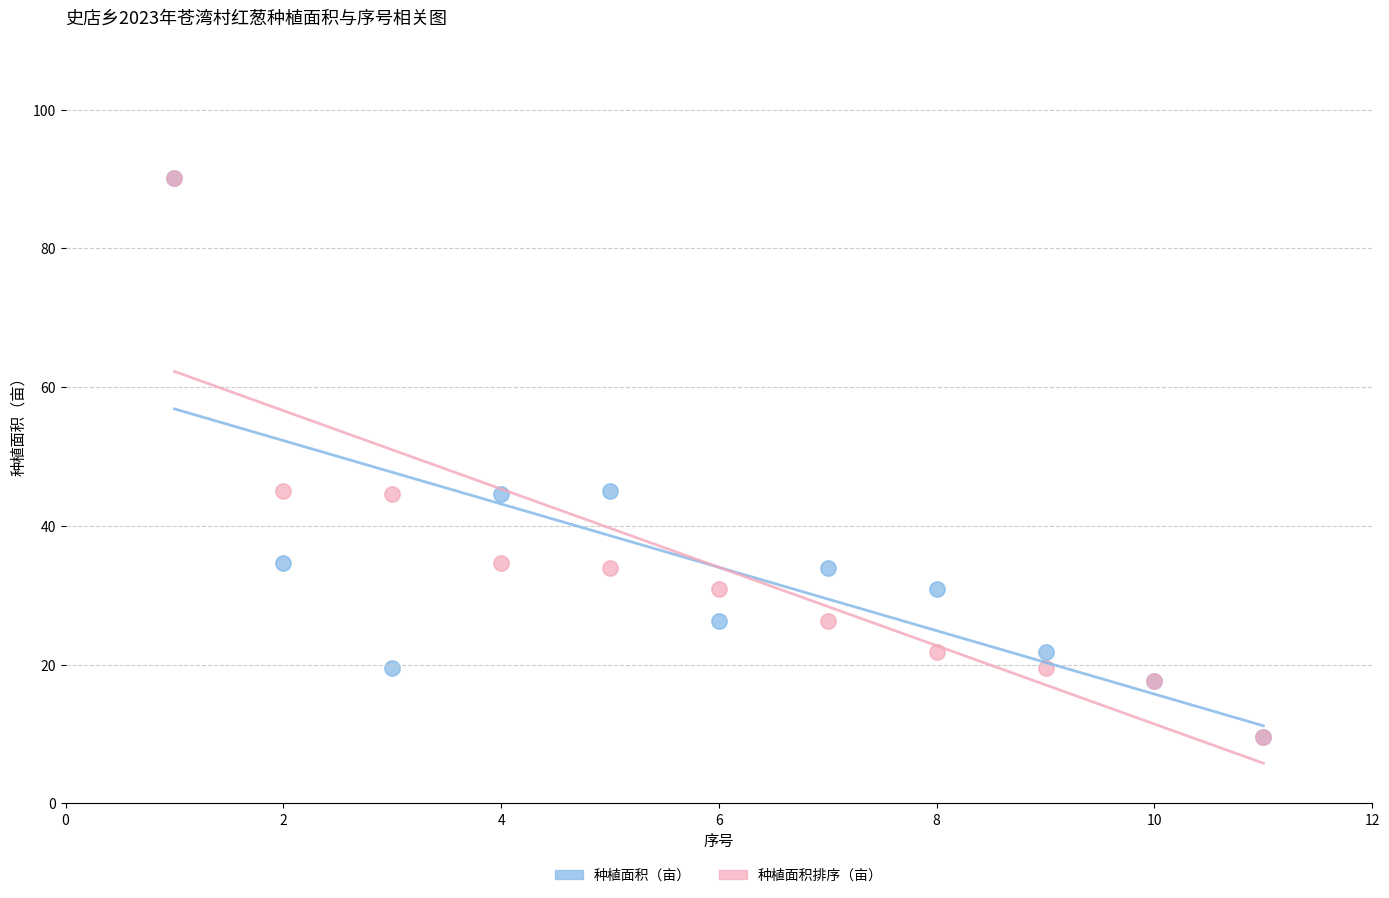

What are all the series names shown in the legend?

种植面积（亩）, 种植面积排序（亩）